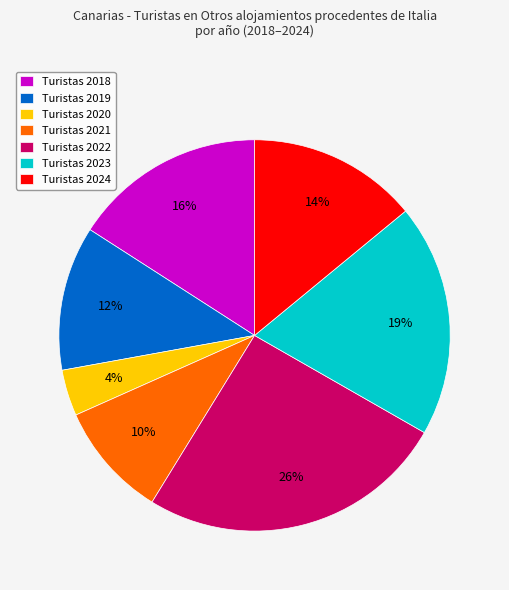

Do Turistas 2022 and Turistas 2024 together represent more than half of the pie?

No